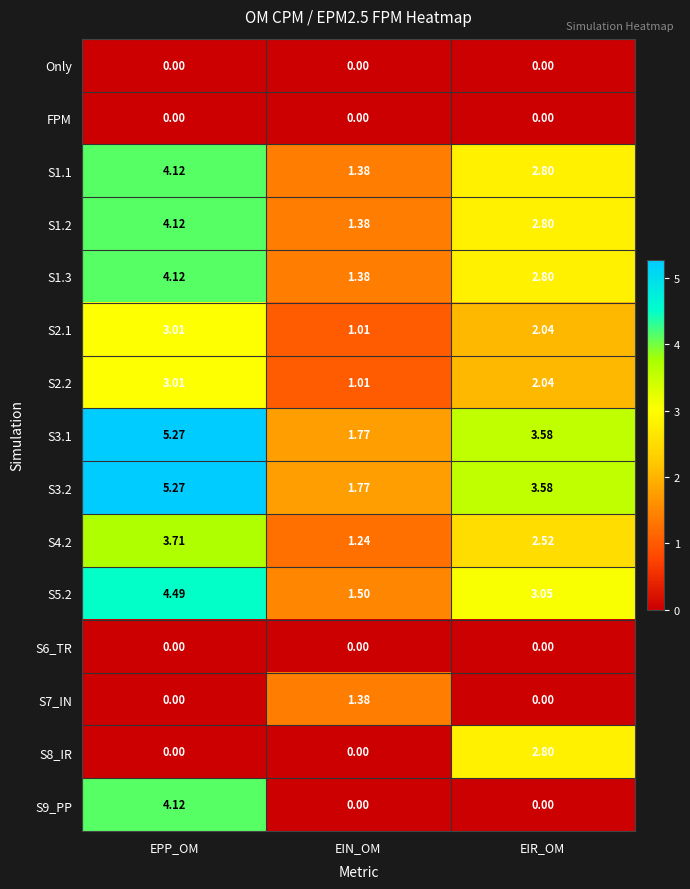

At which label does S4.2 reach its minimum?

EIN_OM